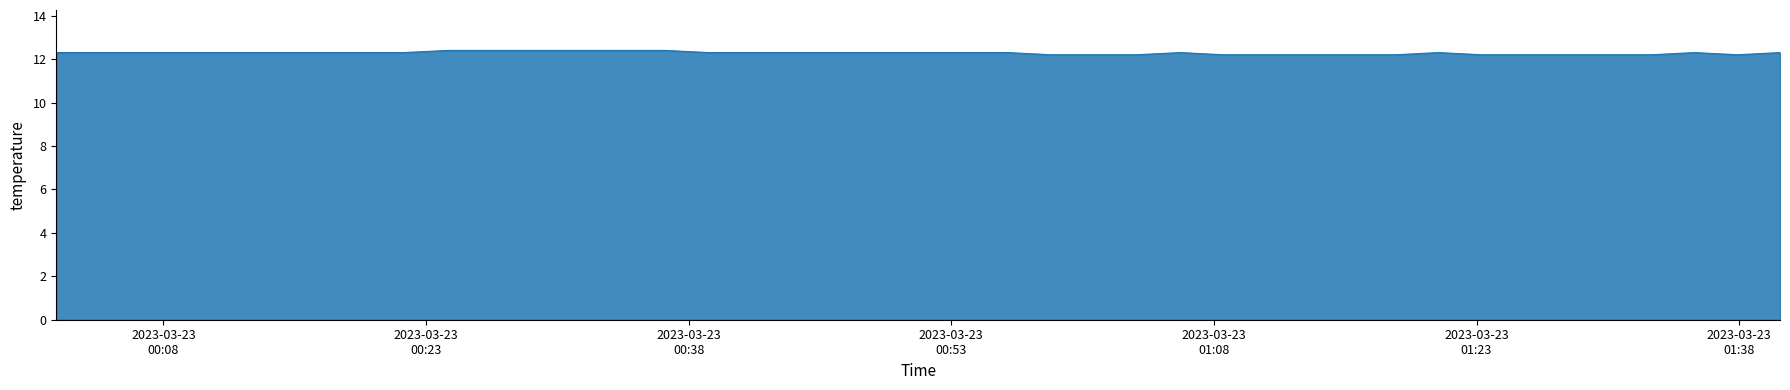

What is the greatest value displayed?

12.4